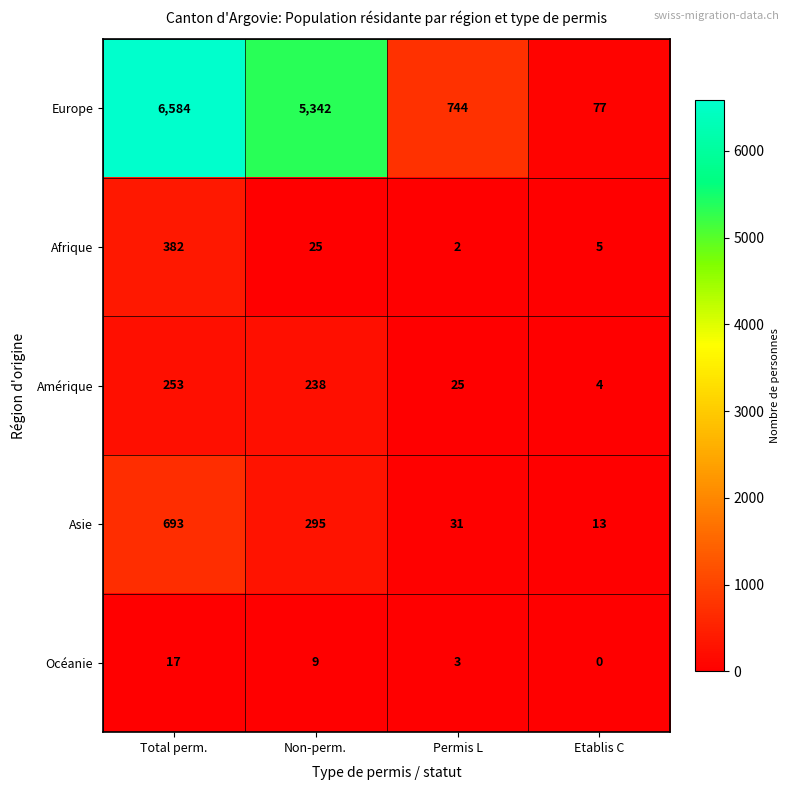

Reading left to right, what are all the values shown in this chart?

Europe: Total perm.=6584	Non-perm.=5342	Permis L=744	Etablis C=77
Afrique: Total perm.=382	Non-perm.=25	Permis L=2	Etablis C=5
Amérique: Total perm.=253	Non-perm.=238	Permis L=25	Etablis C=4
Asie: Total perm.=693	Non-perm.=295	Permis L=31	Etablis C=13
Océanie: Total perm.=17	Non-perm.=9	Permis L=3	Etablis C=0